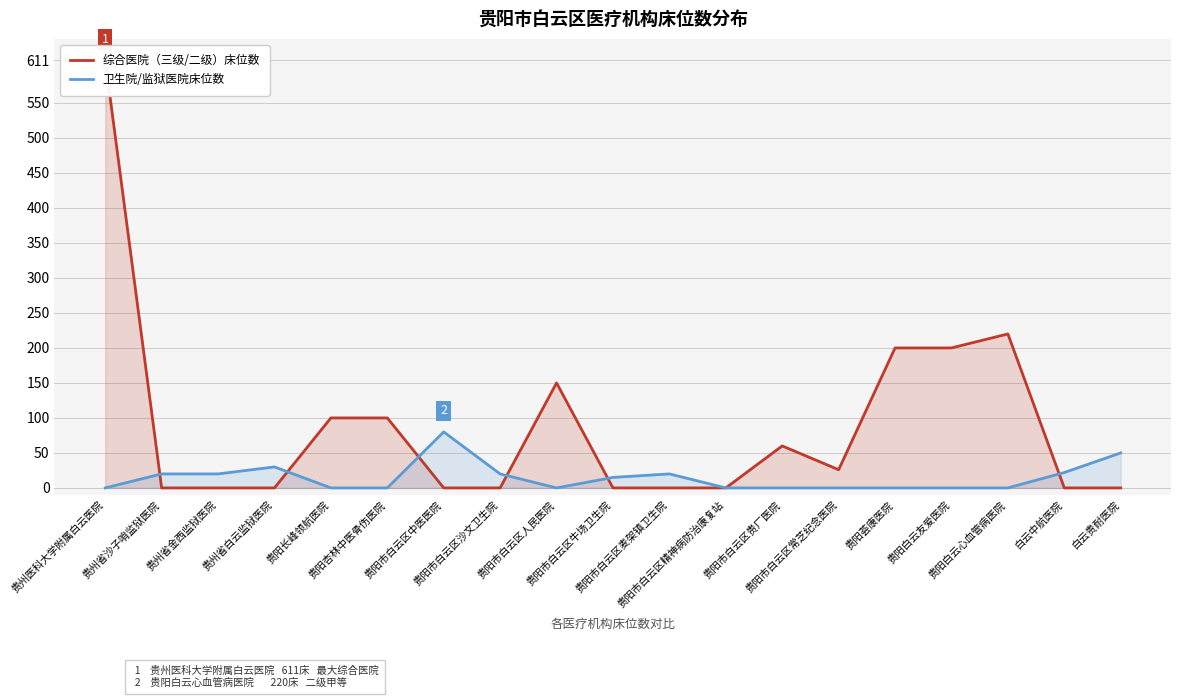

Rank the series by their average value, from lowest to highest.

卫生院/监狱医院床位数, 综合医院（三级/二级）床位数